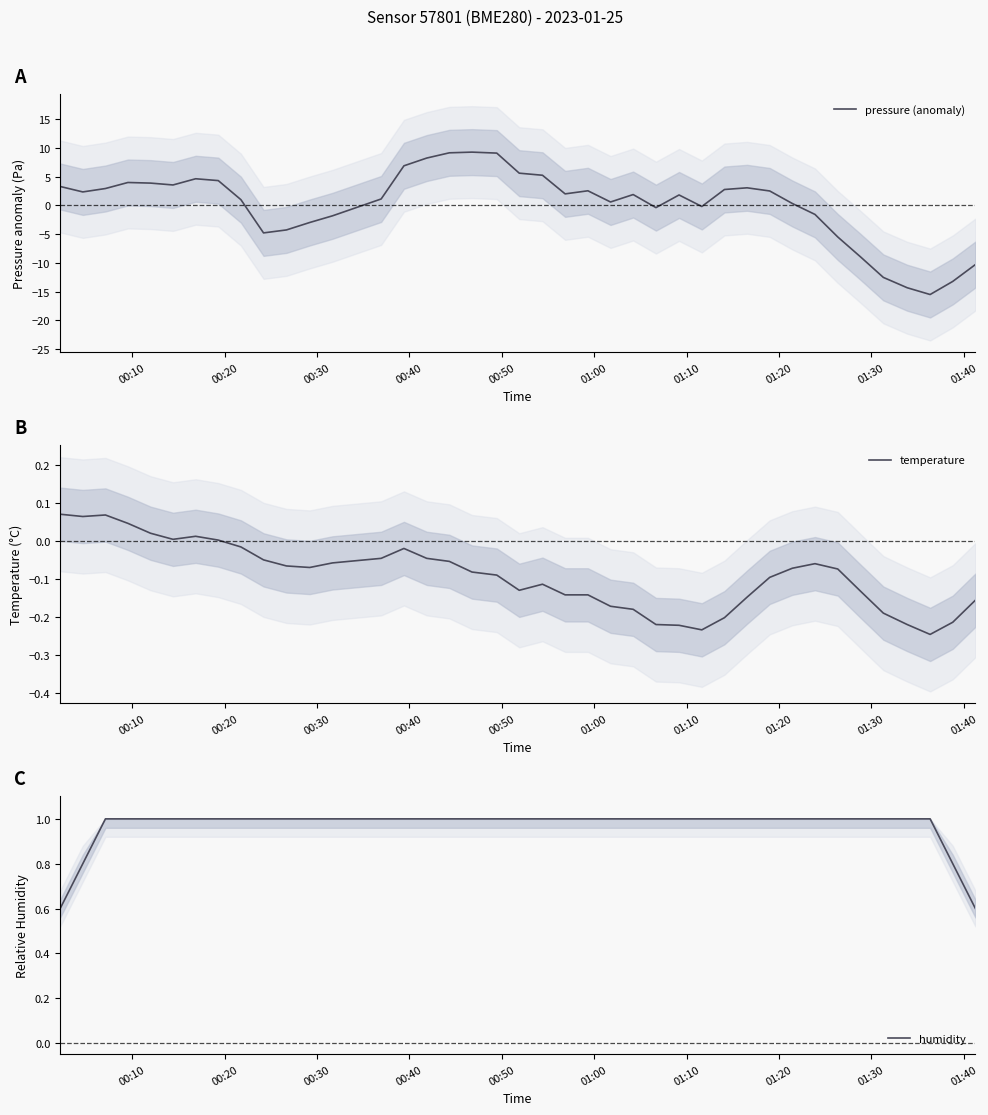

What is the sum of all temperature values?

-3.7